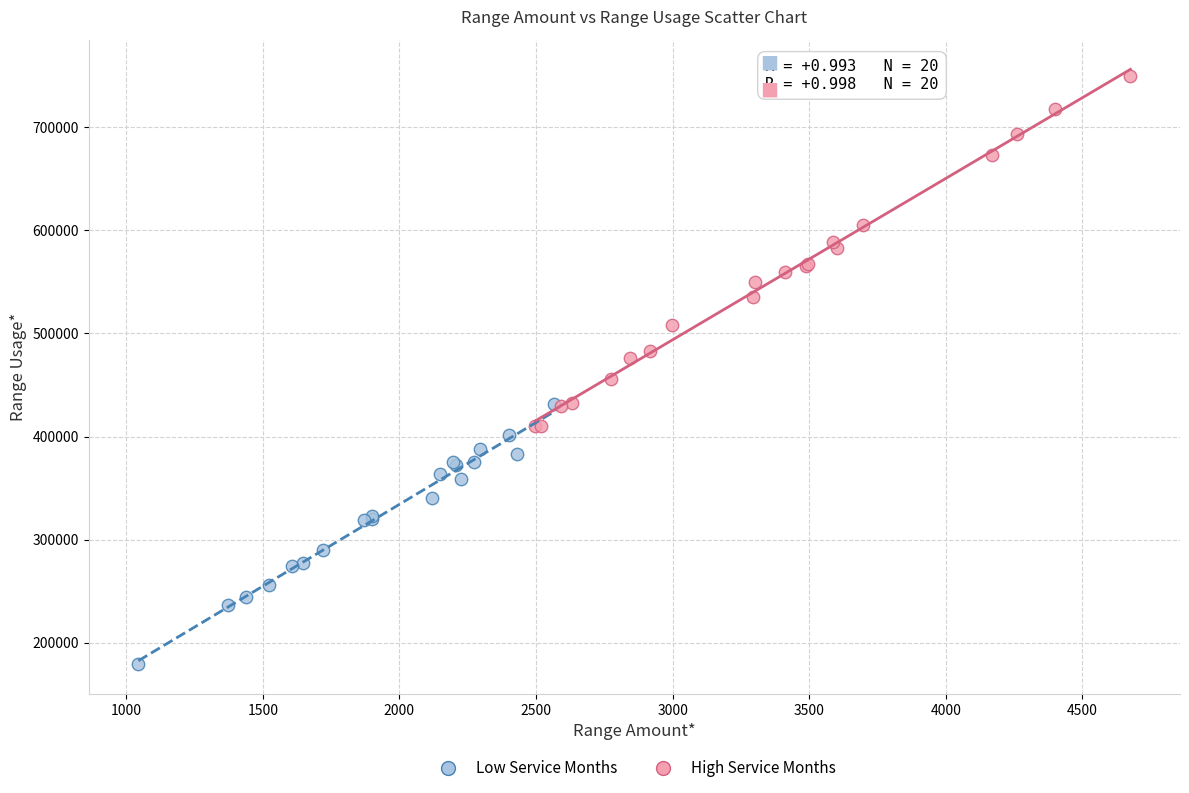

Which series has the largest Y range (max minus min)?

High Service Months